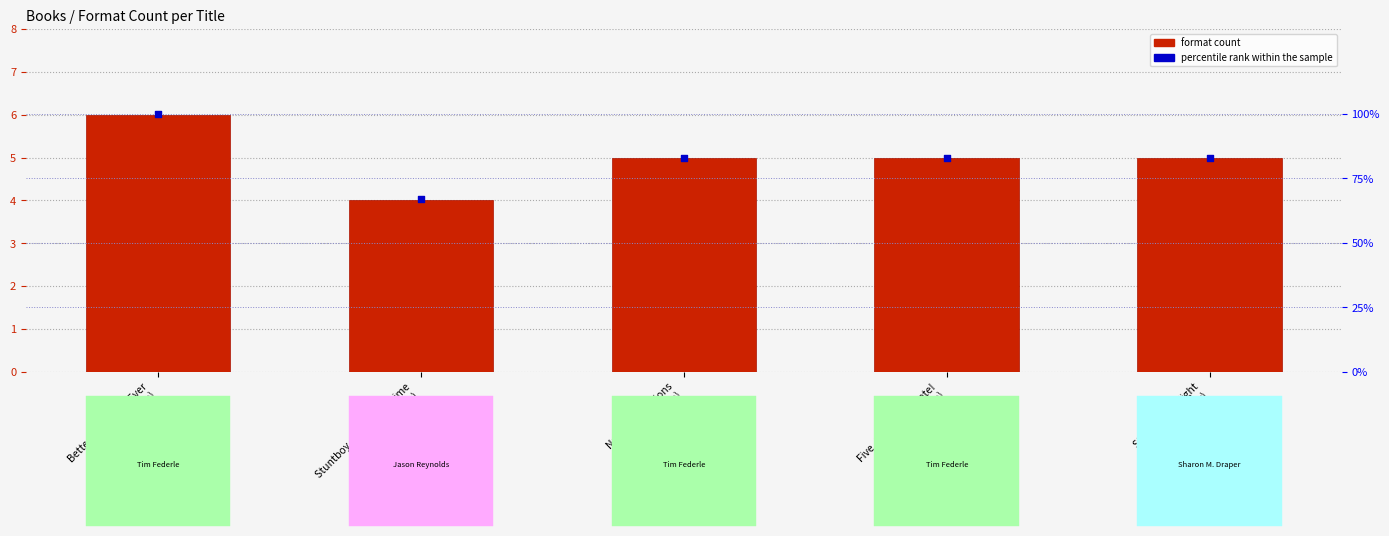

Which series has the largest Y range (max minus min)?

percentile rank within the sample